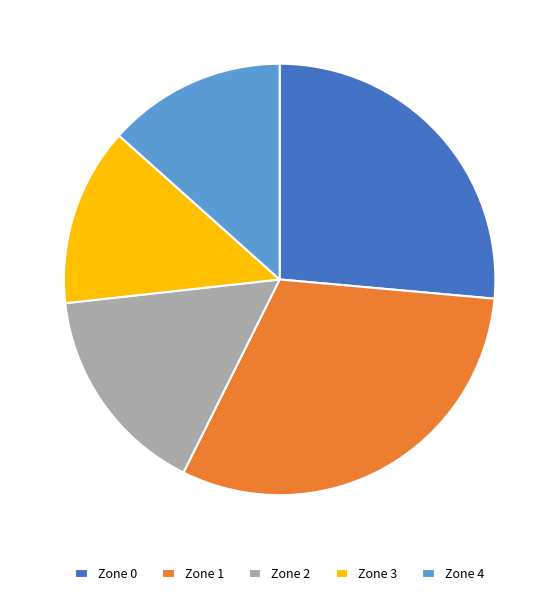

Is it true that Zone 2 is 16% of the pie?

True